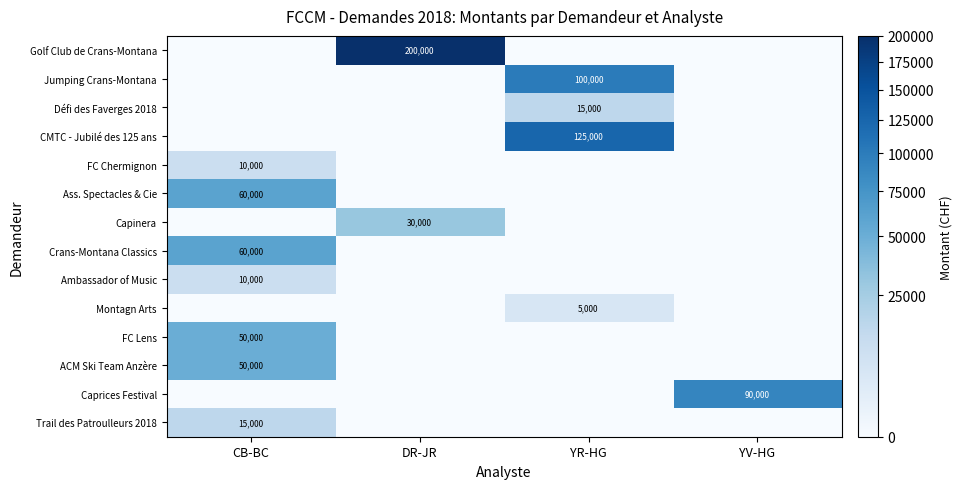

What is the spread (max minus min) of values at DR-JR?

200000